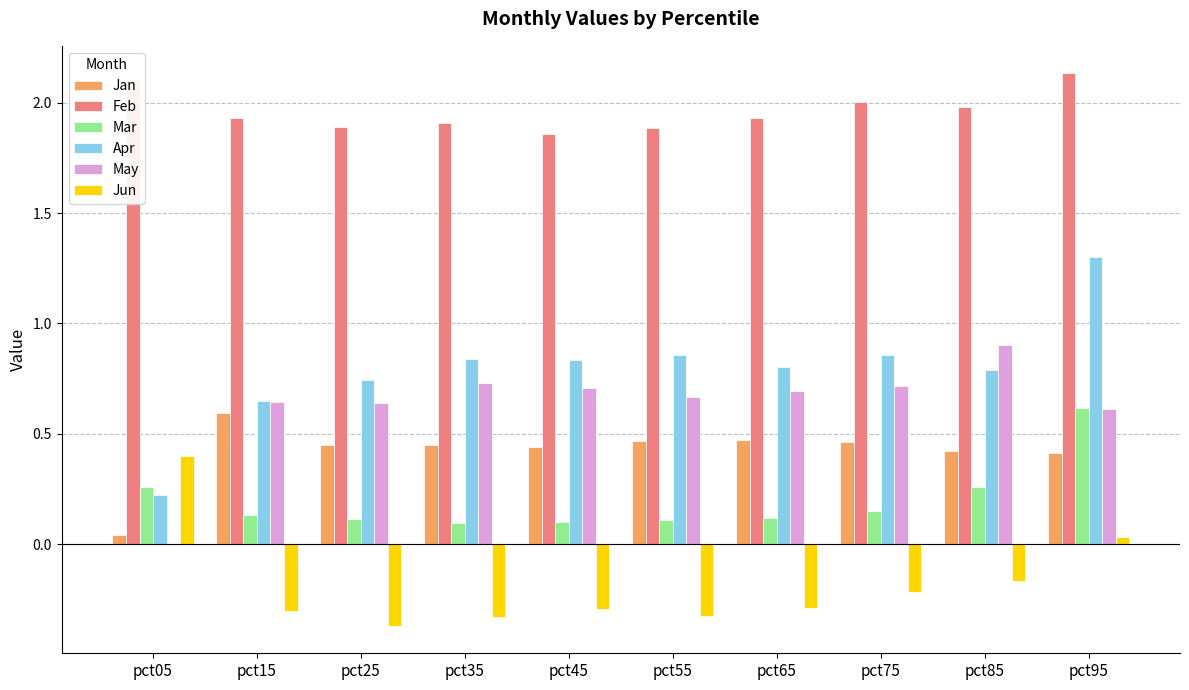

How many groups of bars are there?

10